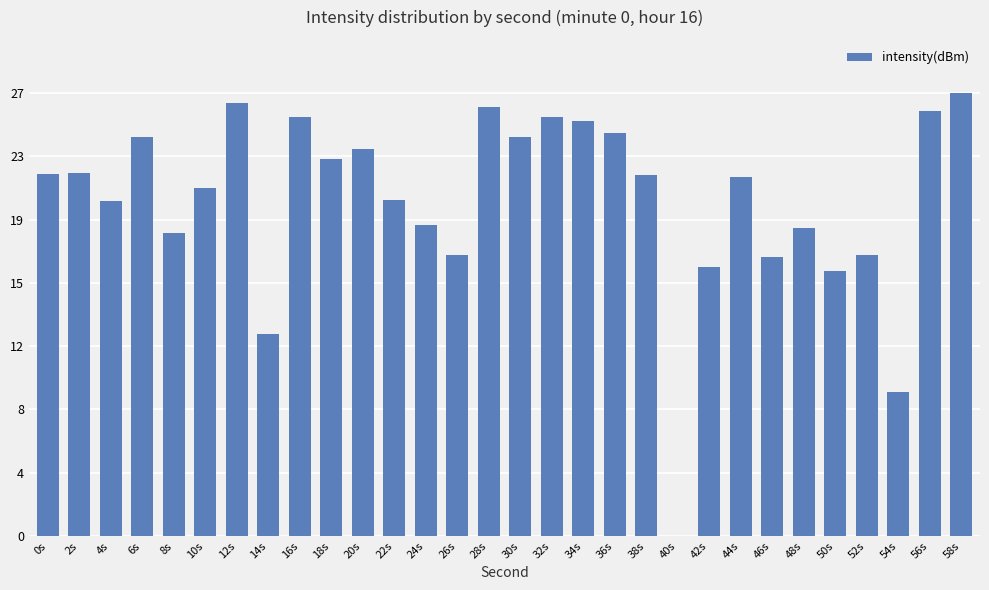

Reading left to right, extract all data points from this chart.

0s=22.1	2s=22.2	4s=20.5	6s=24.4	8s=18.6	10s=21.3	12s=26.5	14s=12.3	16s=25.6	18s=23.1	20s=23.7	22s=20.5	24s=19.0	26s=17.2	28s=26.3	30s=24.4	32s=25.7	34s=25.4	36s=24.7	38s=22.1	40s=0.0	42s=16.5	44s=21.9	46s=17.1	48s=18.8	50s=16.2	52s=17.2	54s=8.8	56s=26.0	58s=27.1